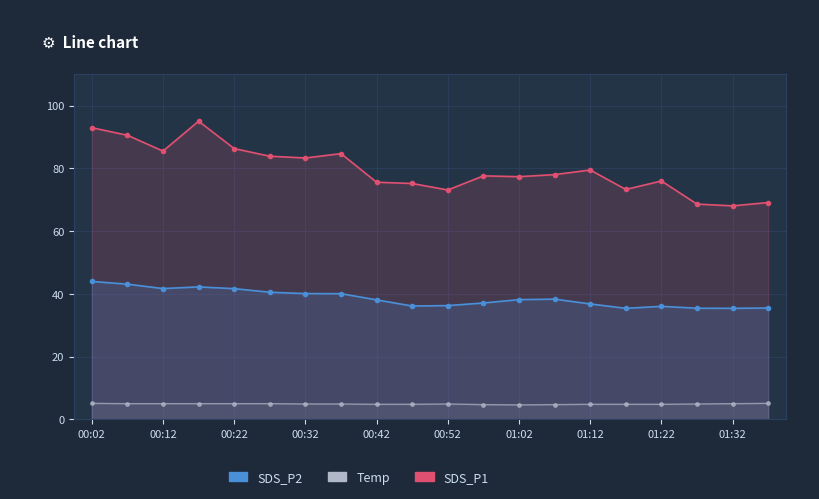

What is the sum of all SDS_P1 values?

1594.0